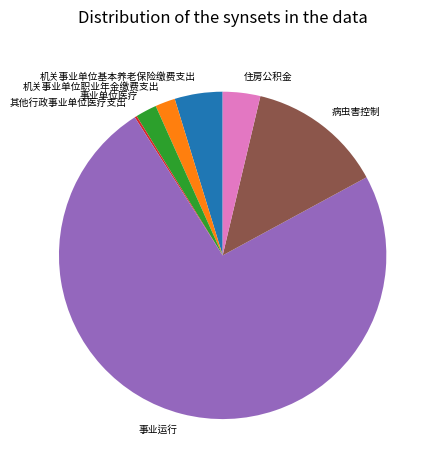

The 住房公积金 slice represents 4% of the pie. True or false?

True